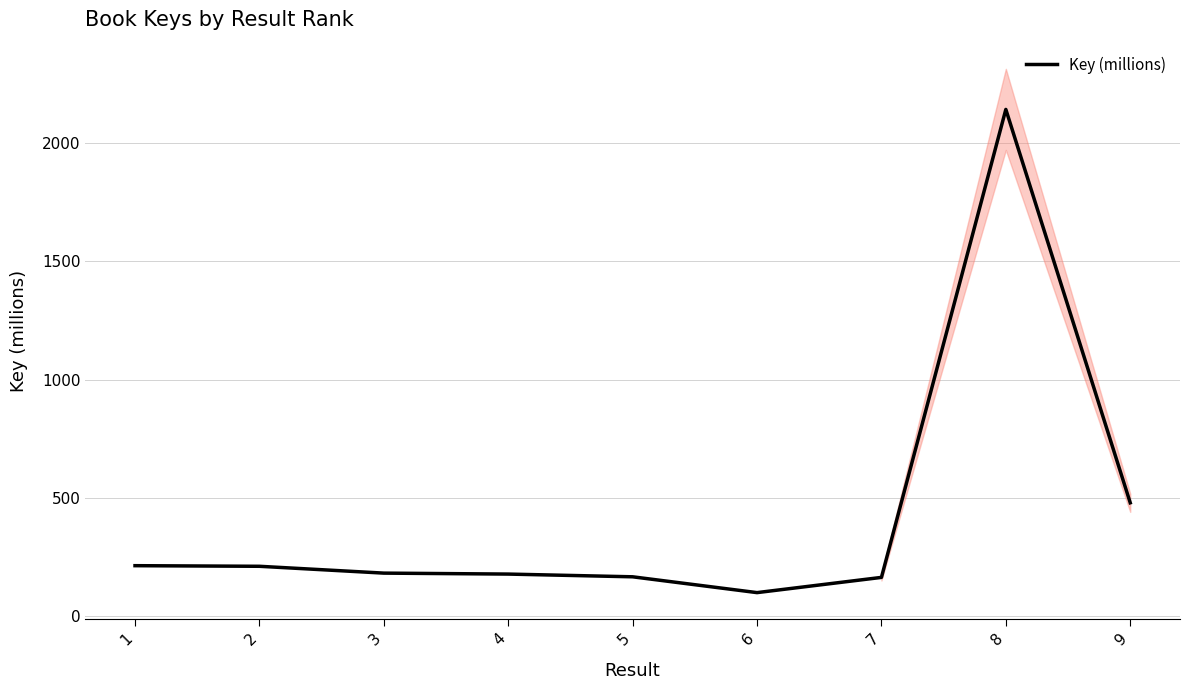

Count the number of values greater than 183.

5